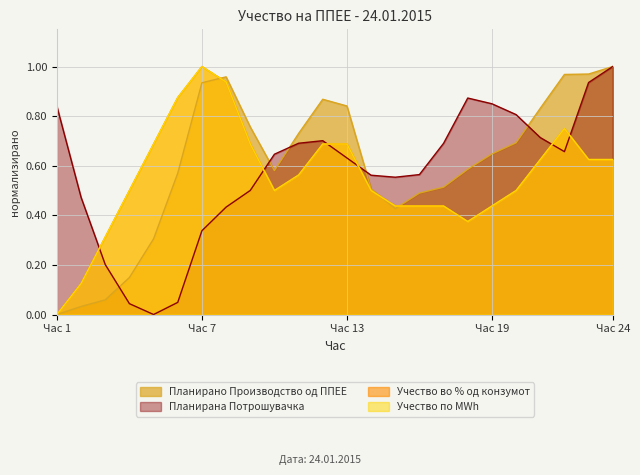

What is the spread (max minus min) of values at 6?

0.8